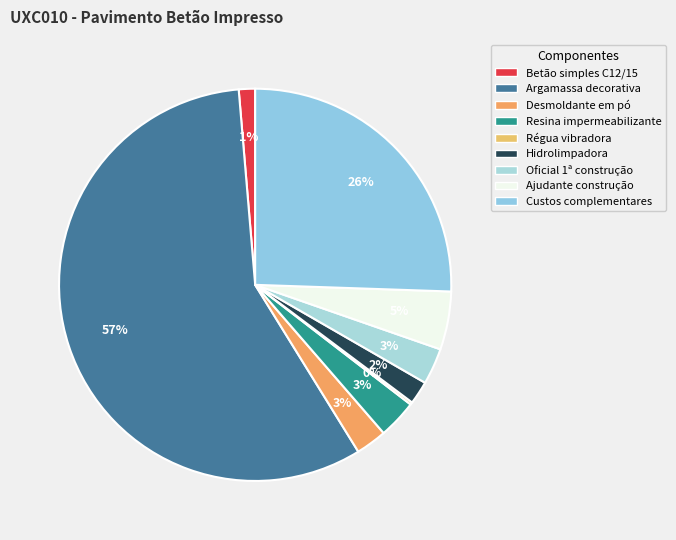

Which category has the smallest portion of the pie?

Régua vibradora